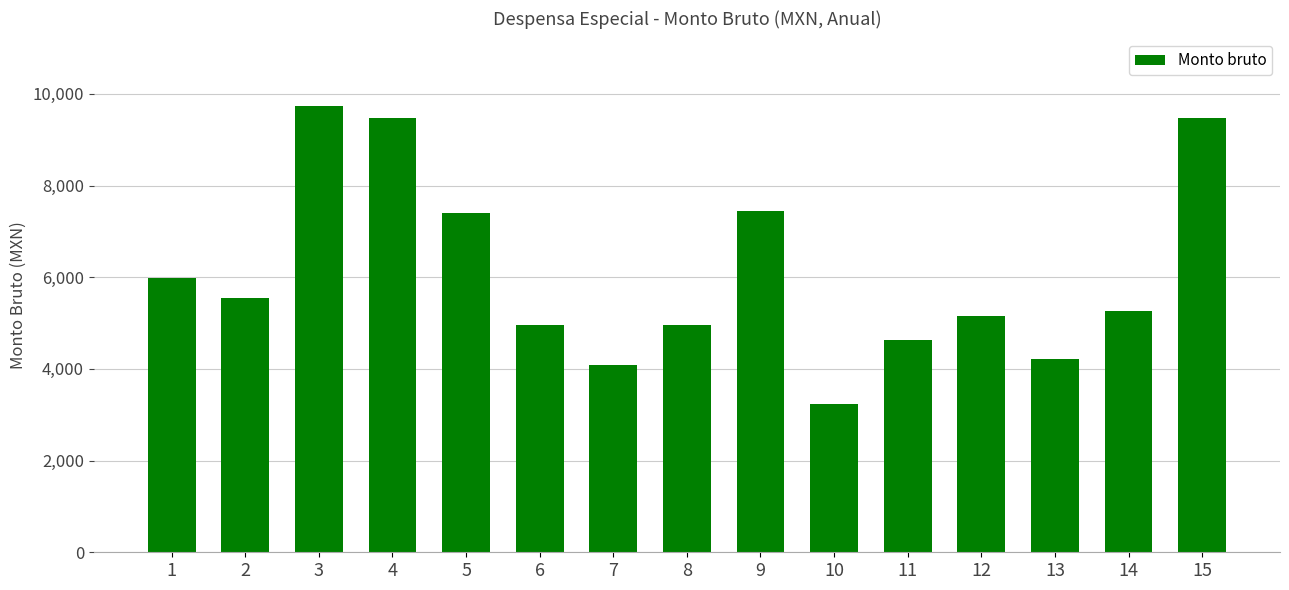

What is the value of the 4th bar from the left?

9473.1